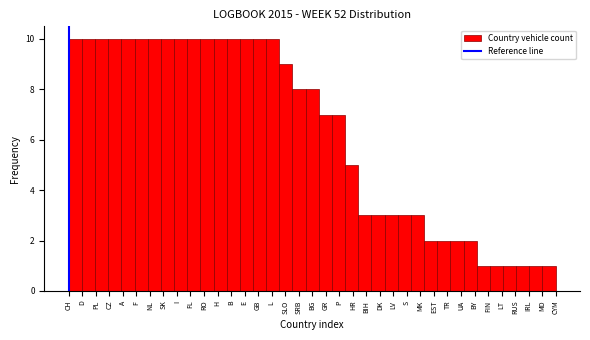

What is the approximate value at RO?

10